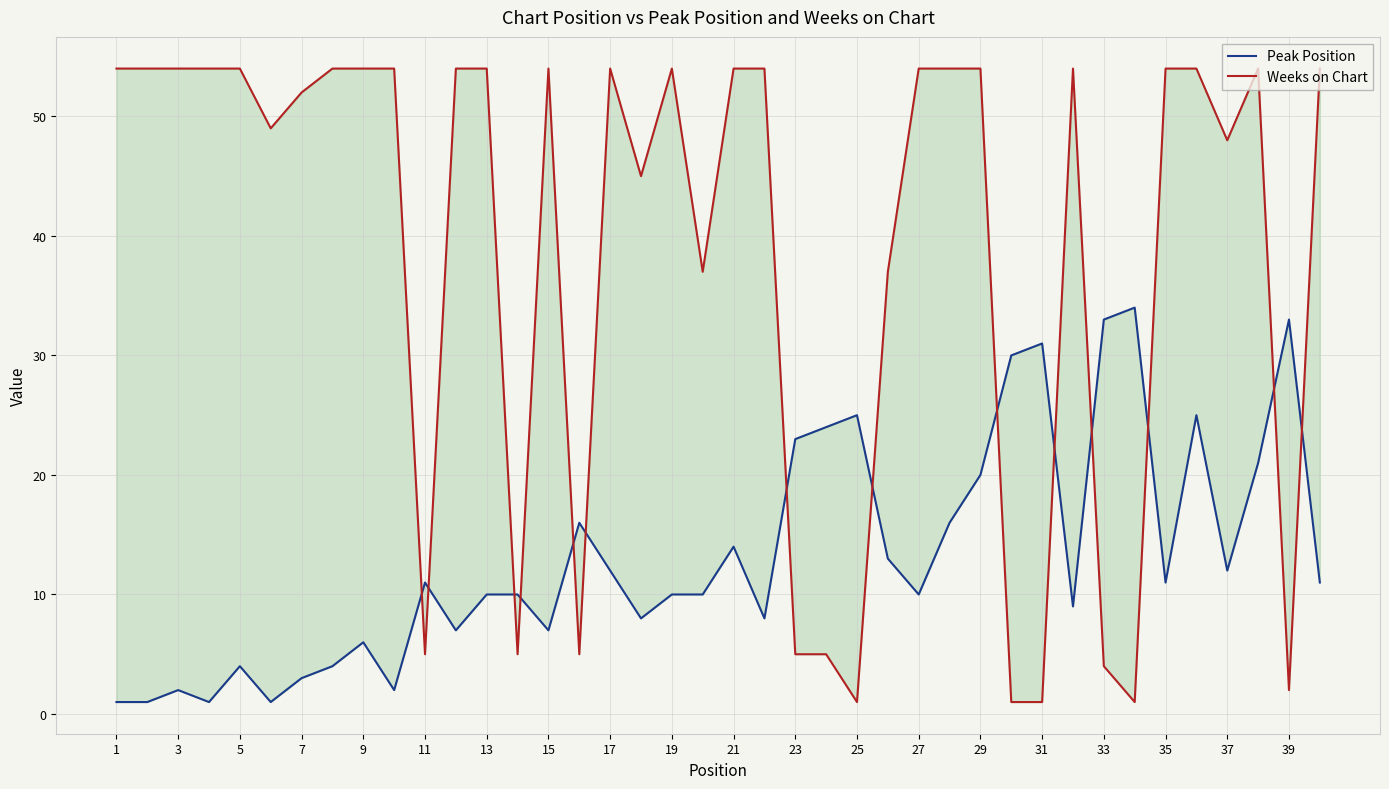

Rank the series at 35 from highest to lowest value.

Weeks on Chart, Peak Position